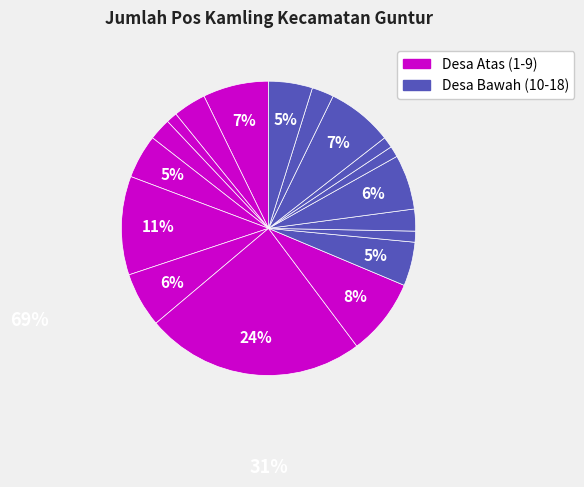

How many slices are in this pie chart?

18